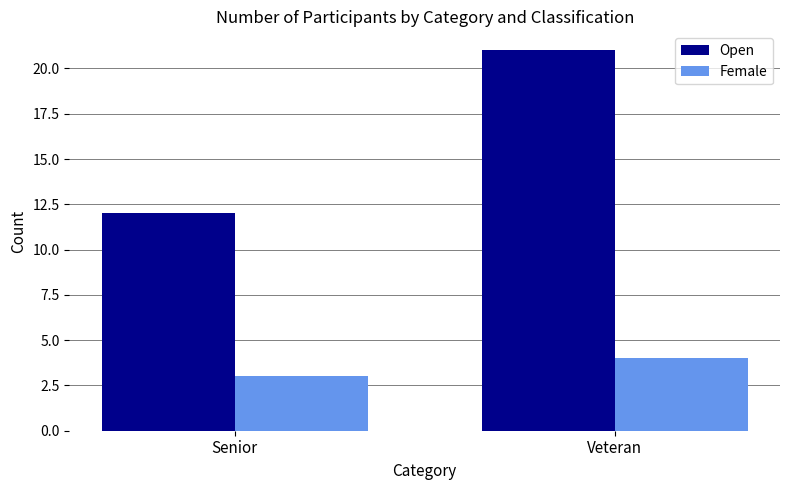

Reading left to right, list all the values displayed in this chart.

Open: 12	21
Female: 3	4